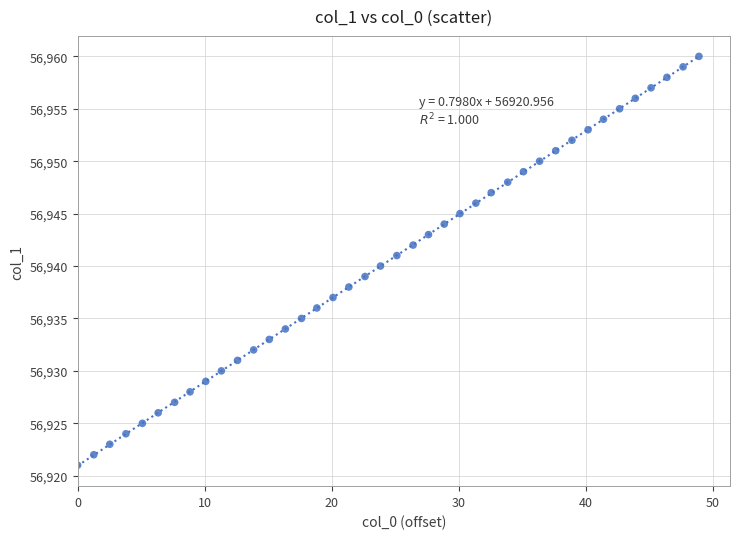

What is the range of Y values (max minus min)?

39